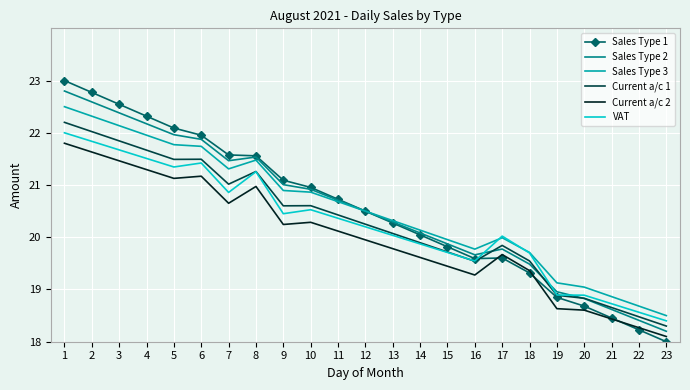

The Sales Type 1 series shows 11.8 at 13. True or false?

False